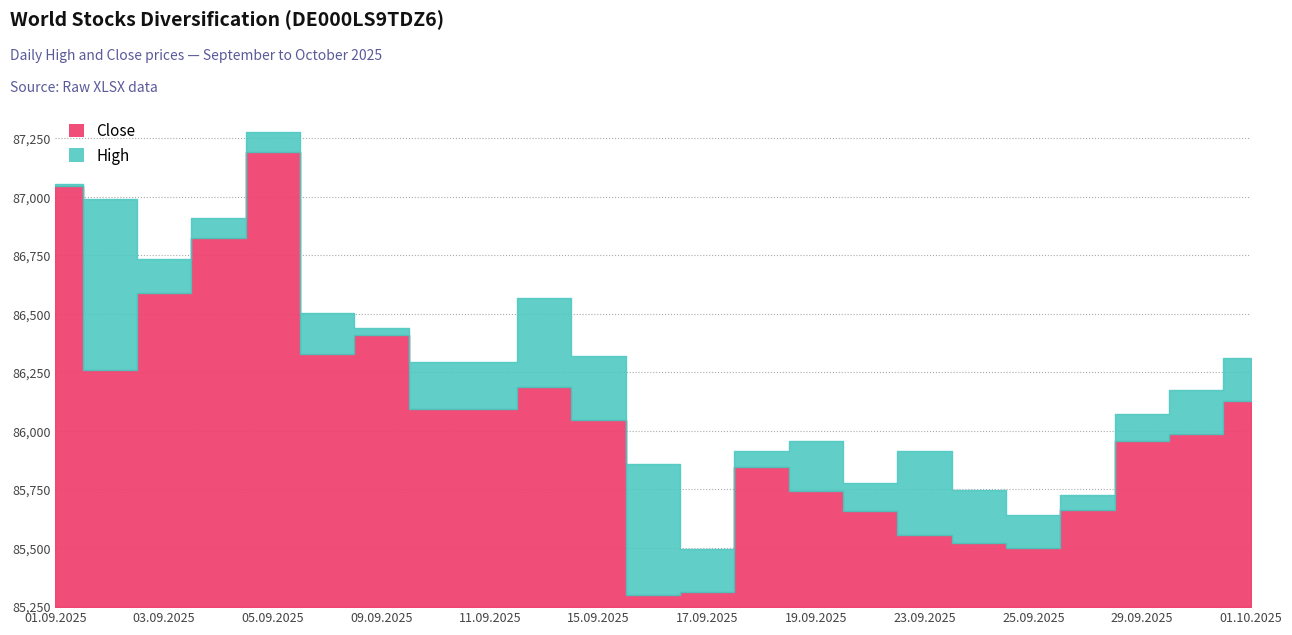

True or false: Close and High intersect in this chart.

False